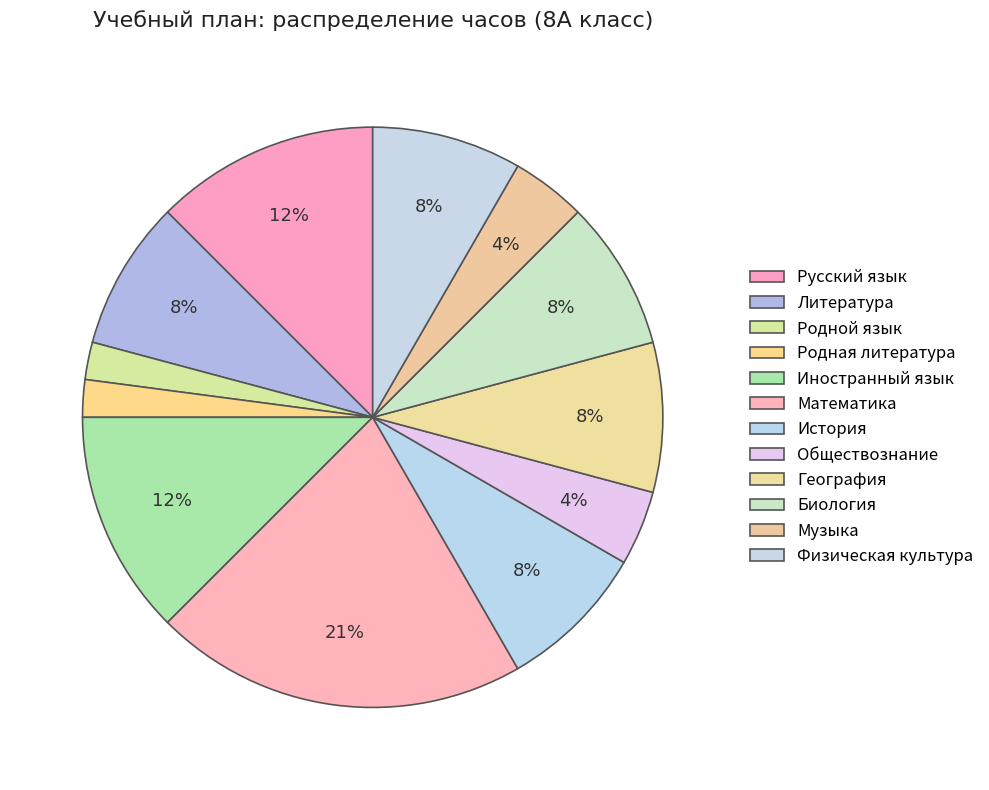

To the nearest percent, what portion does Иностранный язык represent?

12%